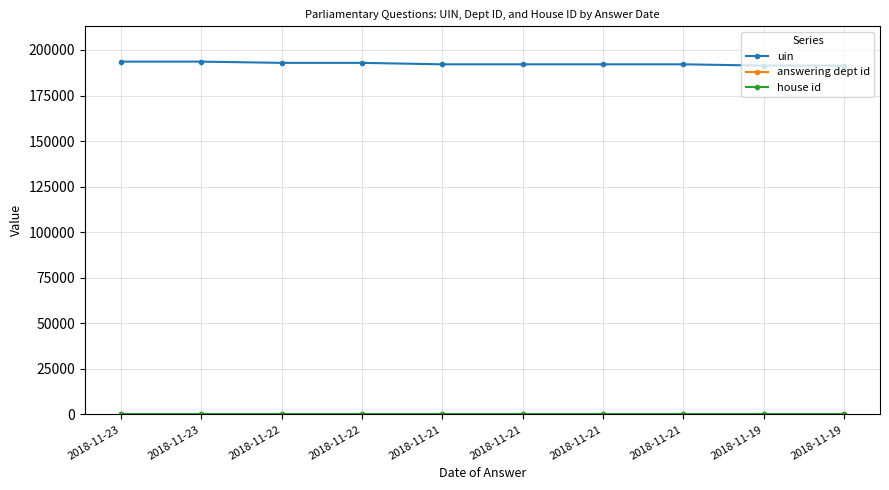

What is the average value of the answering dept id series?

40